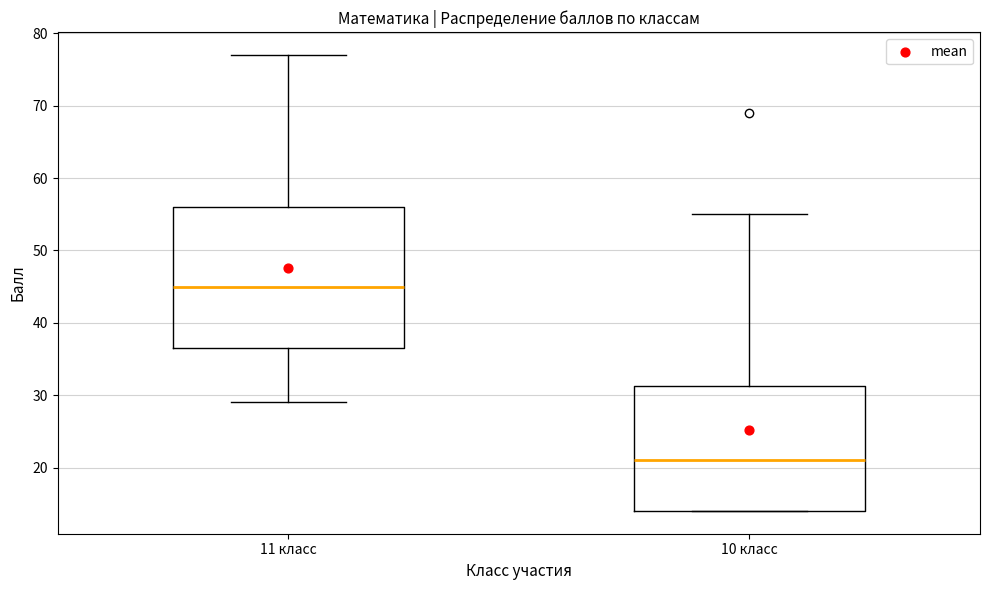

Where is the lower edge of the box for 11 класс on the y-axis? The values are not printed on the chart, so give them approximately, as read against the axis.

37